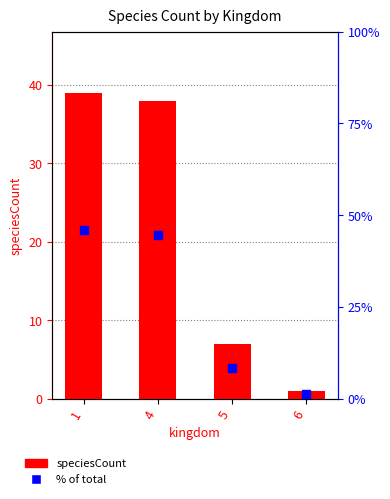

What is the value of the speciesCount bar at the 4th from the left?

1.0